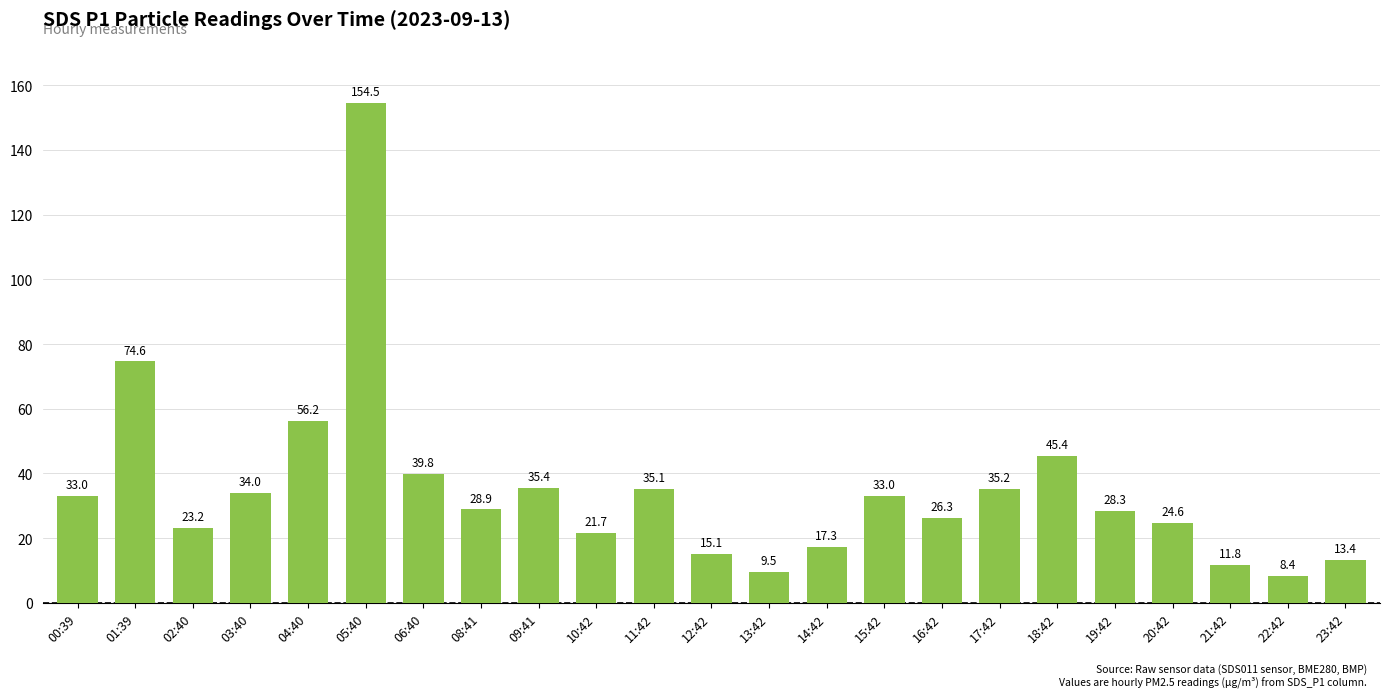

Count the number of data series in this chart.

1